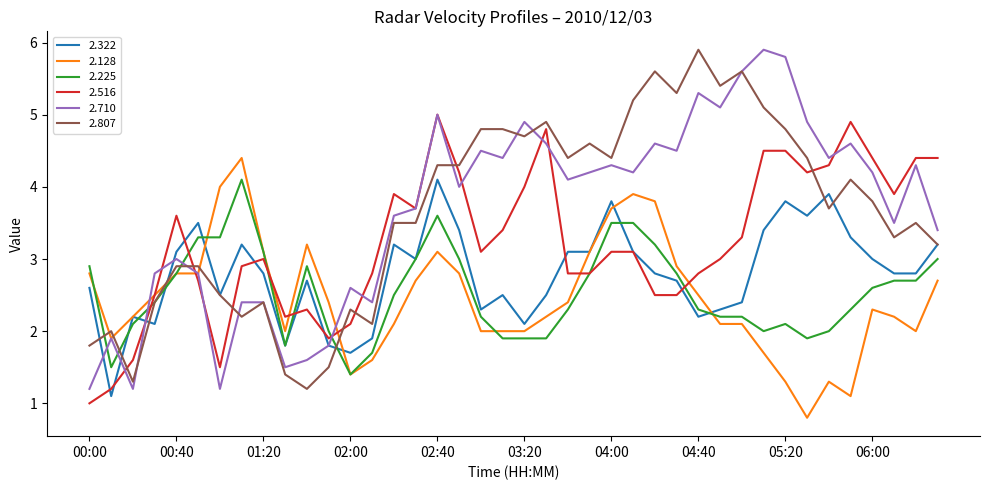

True or false: 2.128 and 2.807 intersect in this chart.

True